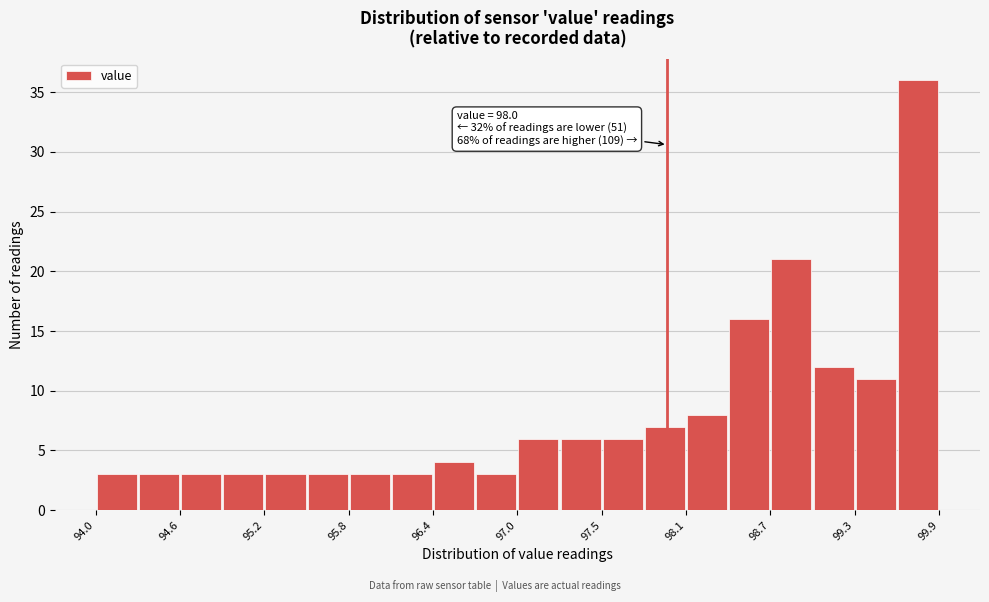

Read against the x-axis, roughly where is the centre of the tallest bar?

99.8